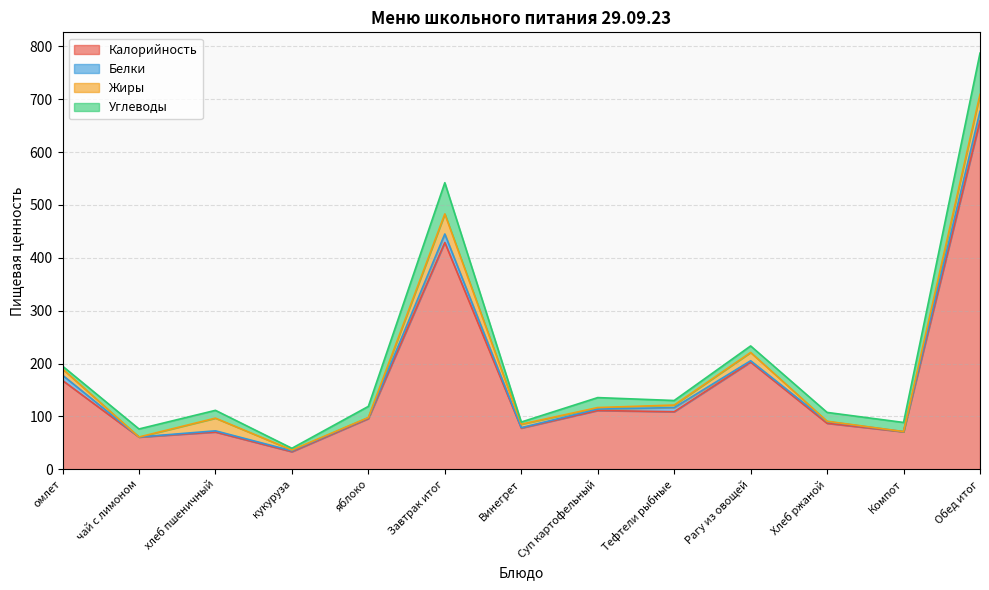

At how many categories does at least one series exceed 291?

2